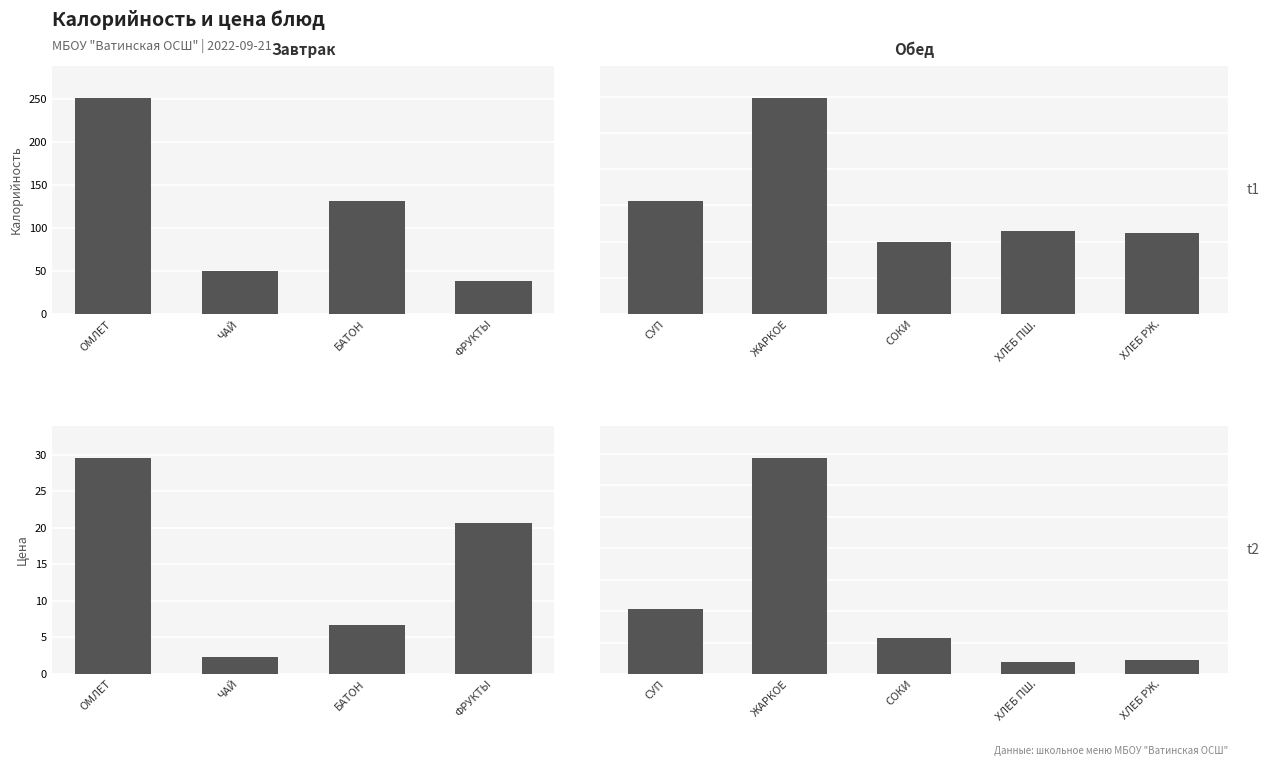

At which label does Цена first exceed 11?

СУП